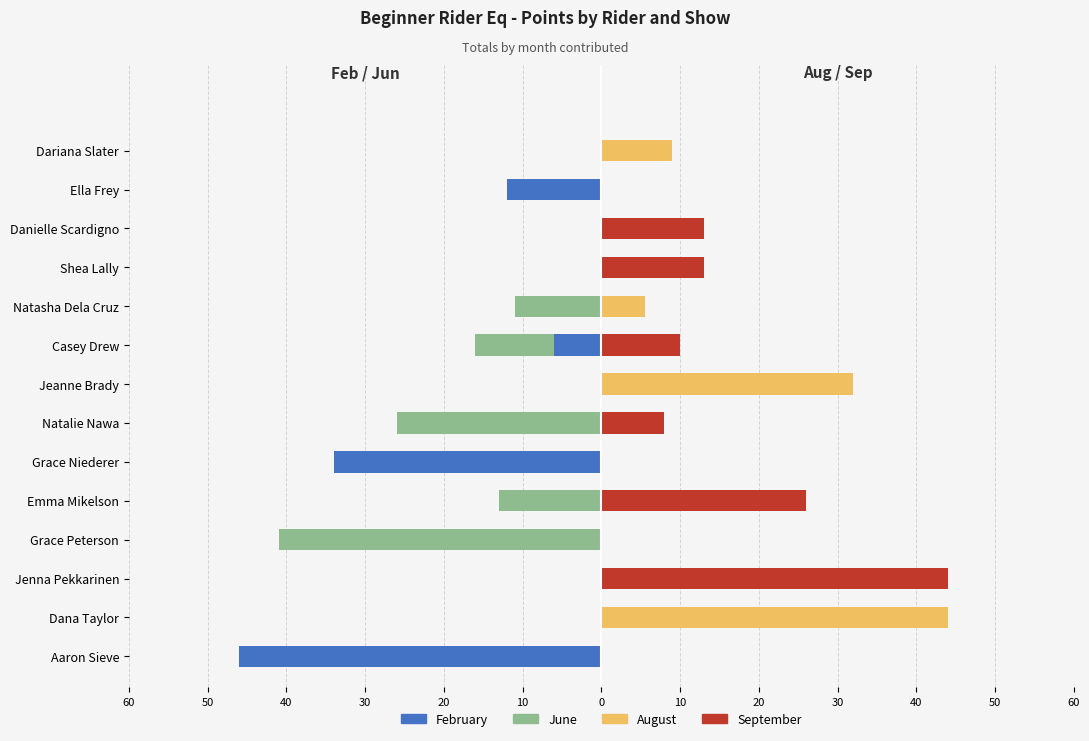

Which series has the widest spread of values?

February